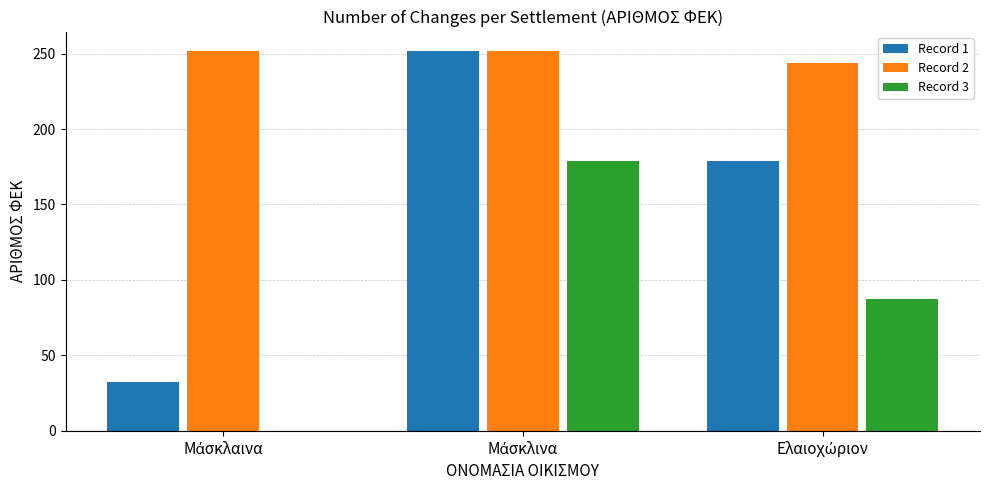

What is the sum of all Record 3 values?

266